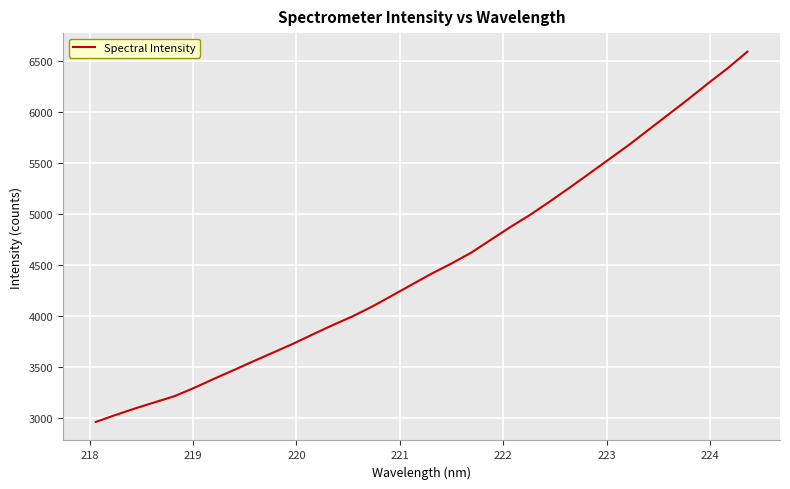

Does the chart display data point markers on the line(s)?

No